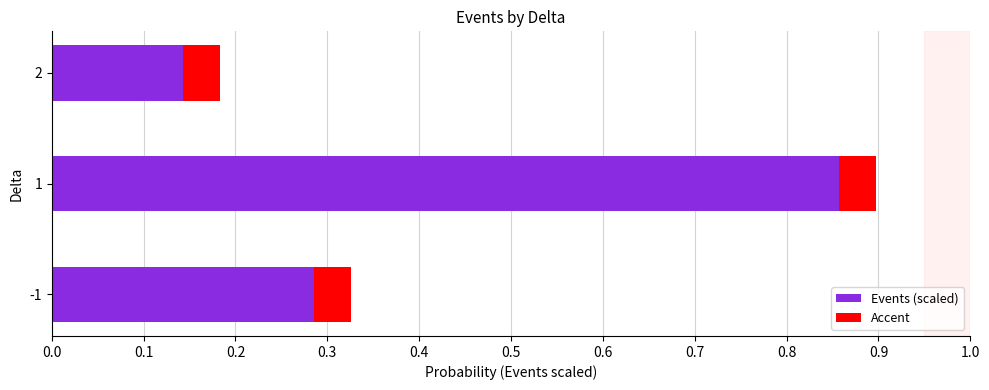

What is the difference between the second highest and minimum values?

0.1